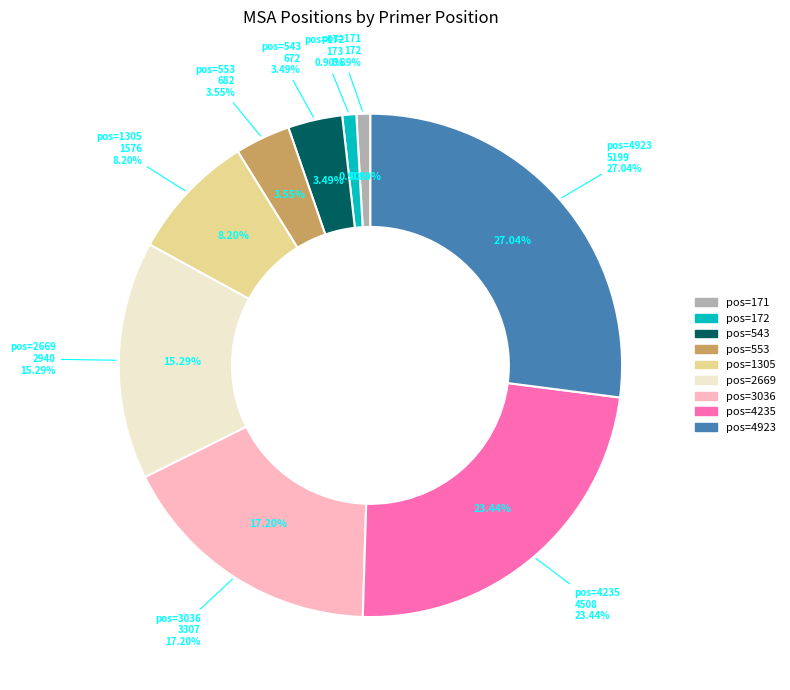

Rank the categories by value from lowest to highest.

171, 172, 543, 553, 1305, 2669, 3036, 4235, 4923